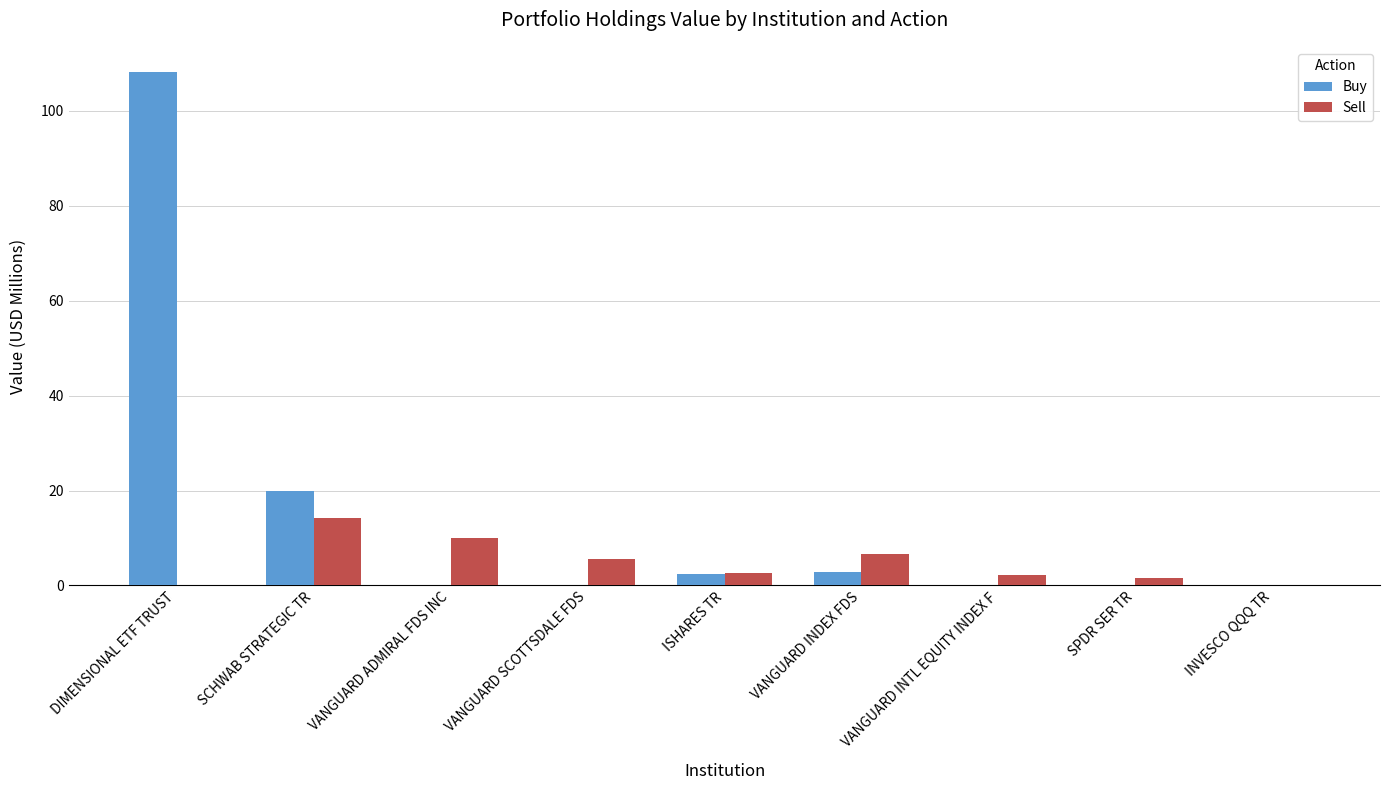

Which category has the highest value in the Sell series?

SCHWAB STRATEGIC TR